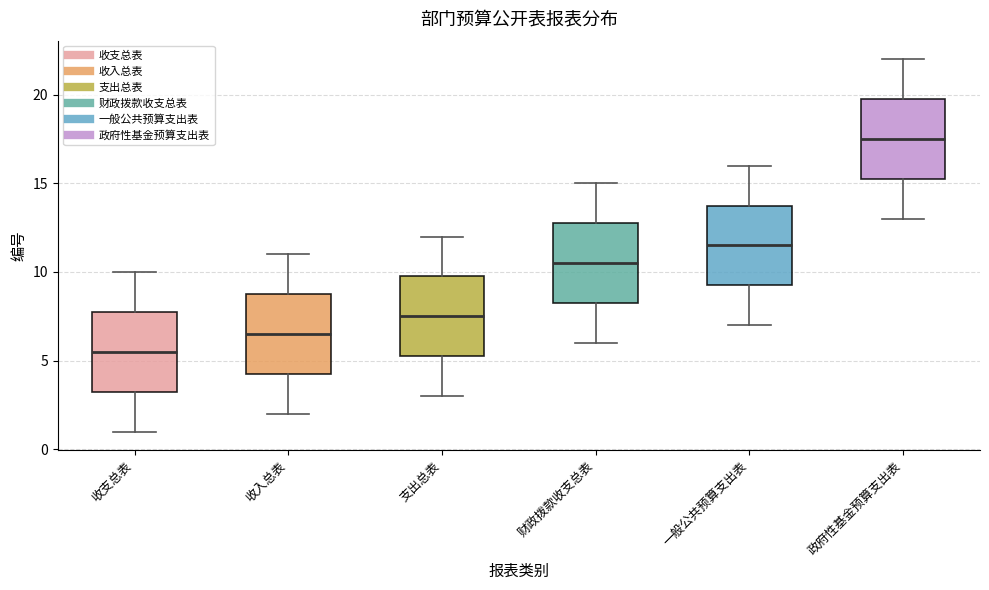

Reading left to right, transcribe this box plot: for each box, give where its median line is, the range the box spans, and where its two whiskers end, as read against the y-axis. The values are not printed on the chart, so give them approximately, as read against the axis.

收支总表: median 5.5, box 3.5 to 8.0, whiskers 1.0 to 10.0
收入总表: median 6.5, box 4.5 to 9.0, whiskers 2.0 to 11.0
支出总表: median 7.5, box 5.5 to 10.0, whiskers 3.0 to 12.0
财政拨款收支总表: median 10.5, box 8.5 to 13.0, whiskers 6.0 to 15.0
一般公共预算支出表: median 11.5, box 9.5 to 14.0, whiskers 7.0 to 16.0
政府性基金预算支出表: median 17.5, box 15.5 to 20.0, whiskers 13.0 to 22.0